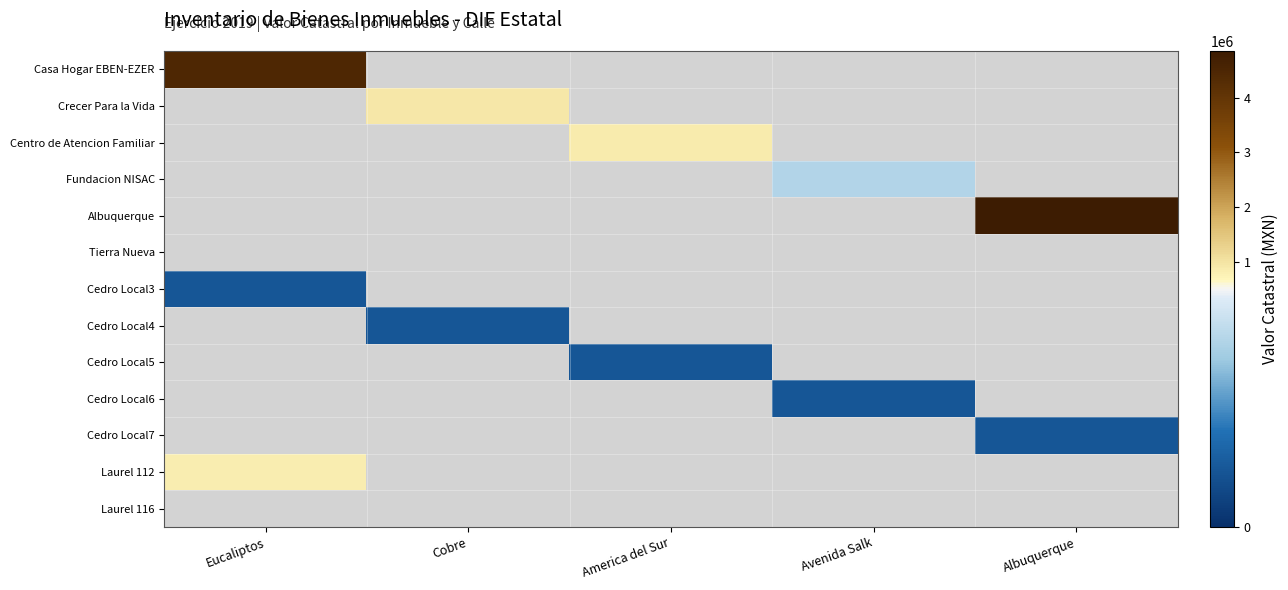

Count the number of data series in this chart.

13